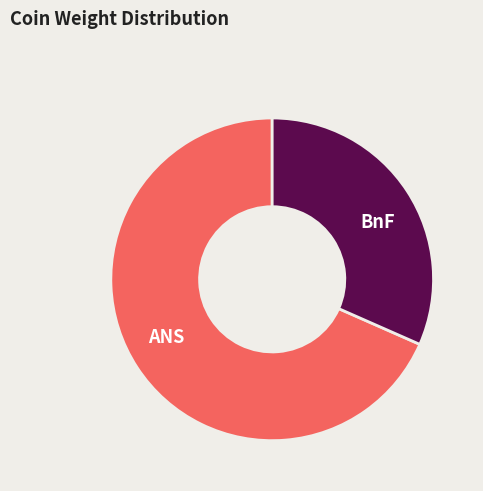

Is there any slice that represents more than half of the pie?

Yes